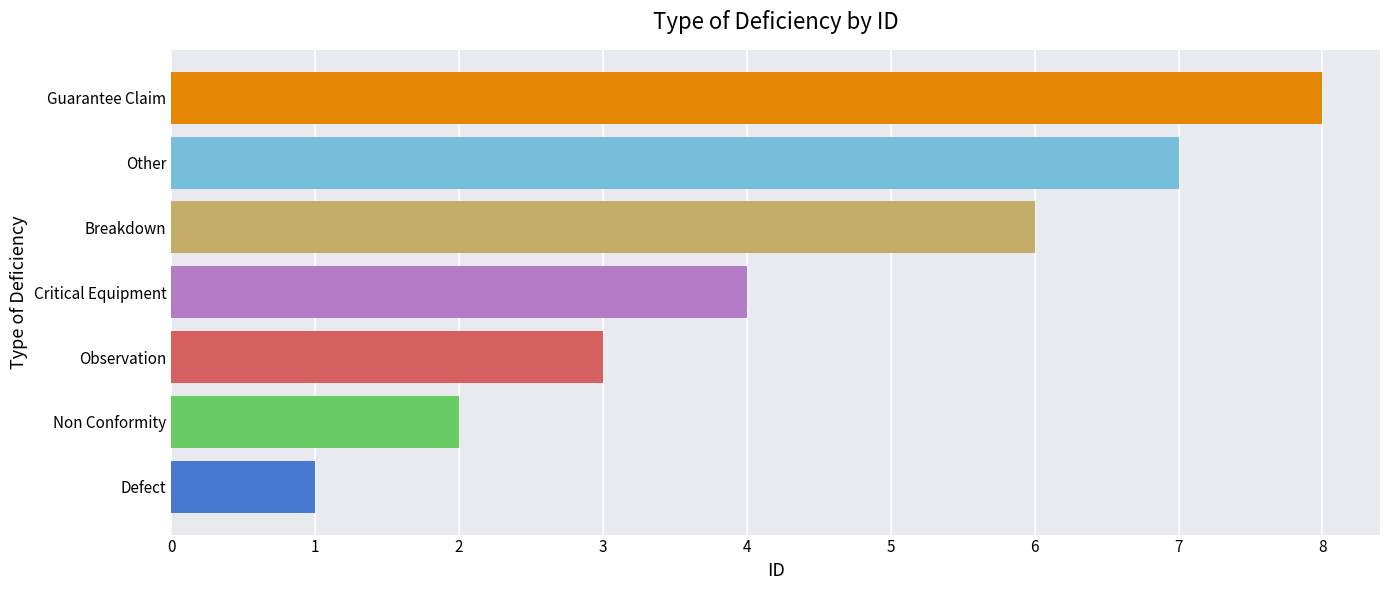

Reading bottom to top, what are all the values shown in this chart?

1	2	3	4	6	7	8